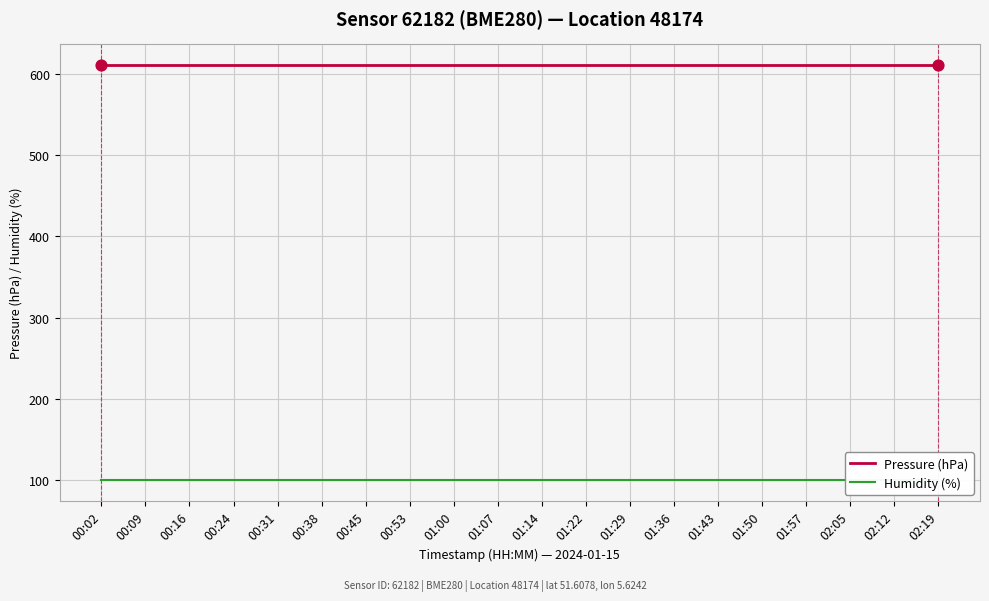

Which series has the largest Y range (max minus min)?

Pressure (hPa)